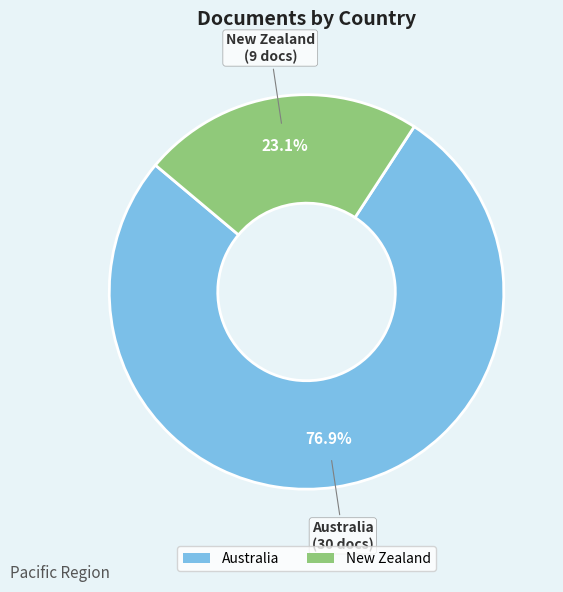

What percentage do New Zealand and Australia together represent?

100.0%